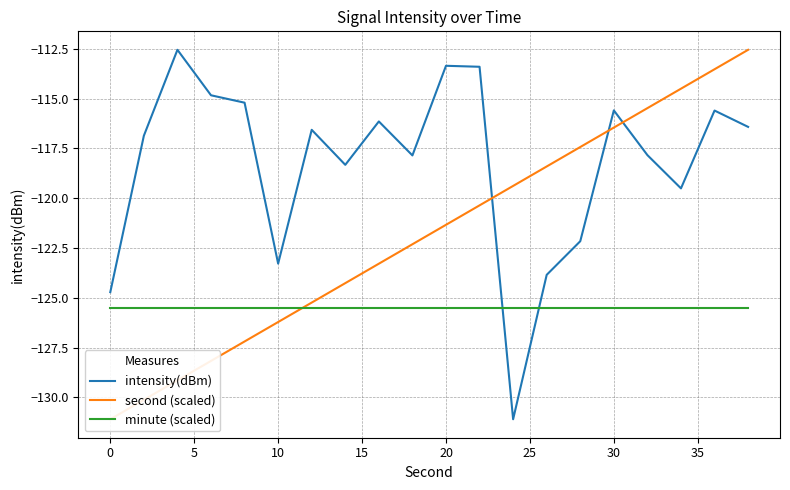

True or false: minute (scaled) and intensity(dBm) intersect in this chart.

True